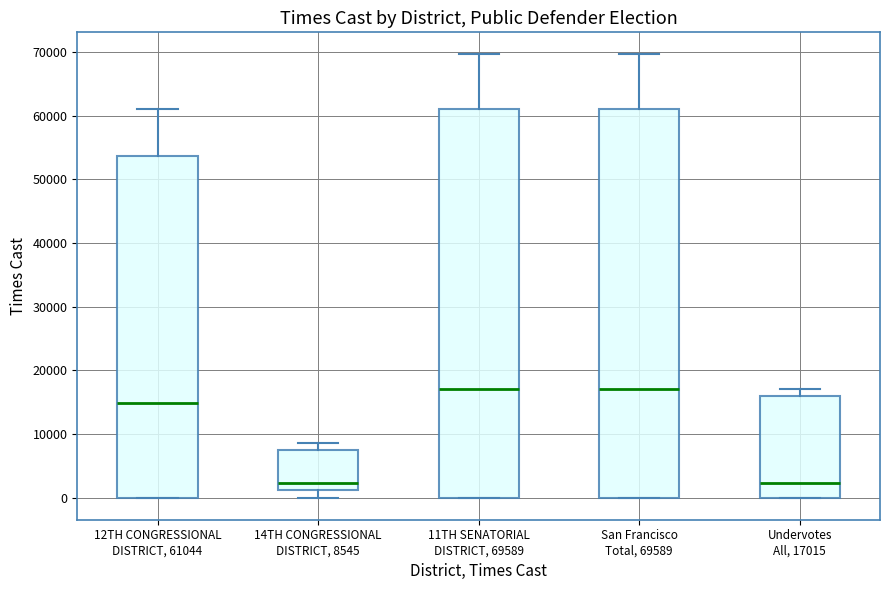

Reading left to right, transcribe this box plot: for each box, give where its median line is, the range the box spans, and where its two whiskers end, as read against the y-axis. The values are not printed on the chart, so give them approximately, as read against the axis.

12TH CONGRESSIONAL DISTRICT, 61044: median 15000, box 0 to 54000, whiskers 0 to 61000
14TH CONGRESSIONAL DISTRICT, 8545: median 2000, box 1000 to 7000, whiskers 0 to 9000
11TH SENATORIAL DISTRICT, 69589: median 17000, box 0 to 61000, whiskers 0 to 70000
San Francisco Total, 69589: median 17000, box 0 to 61000, whiskers 0 to 70000
Undervotes All, 17015: median 2000, box 0 to 16000, whiskers 0 to 17000